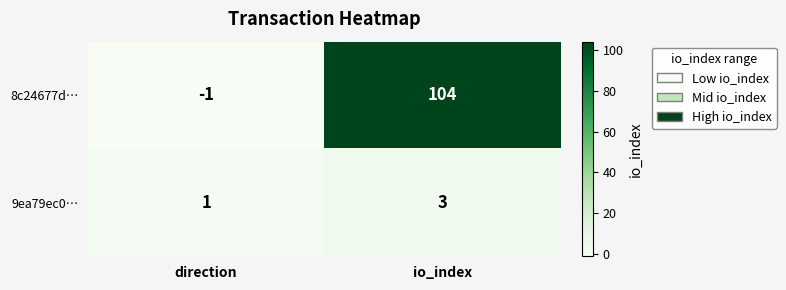

Where is 9ea79ec0… nearest to the value 2?

direction